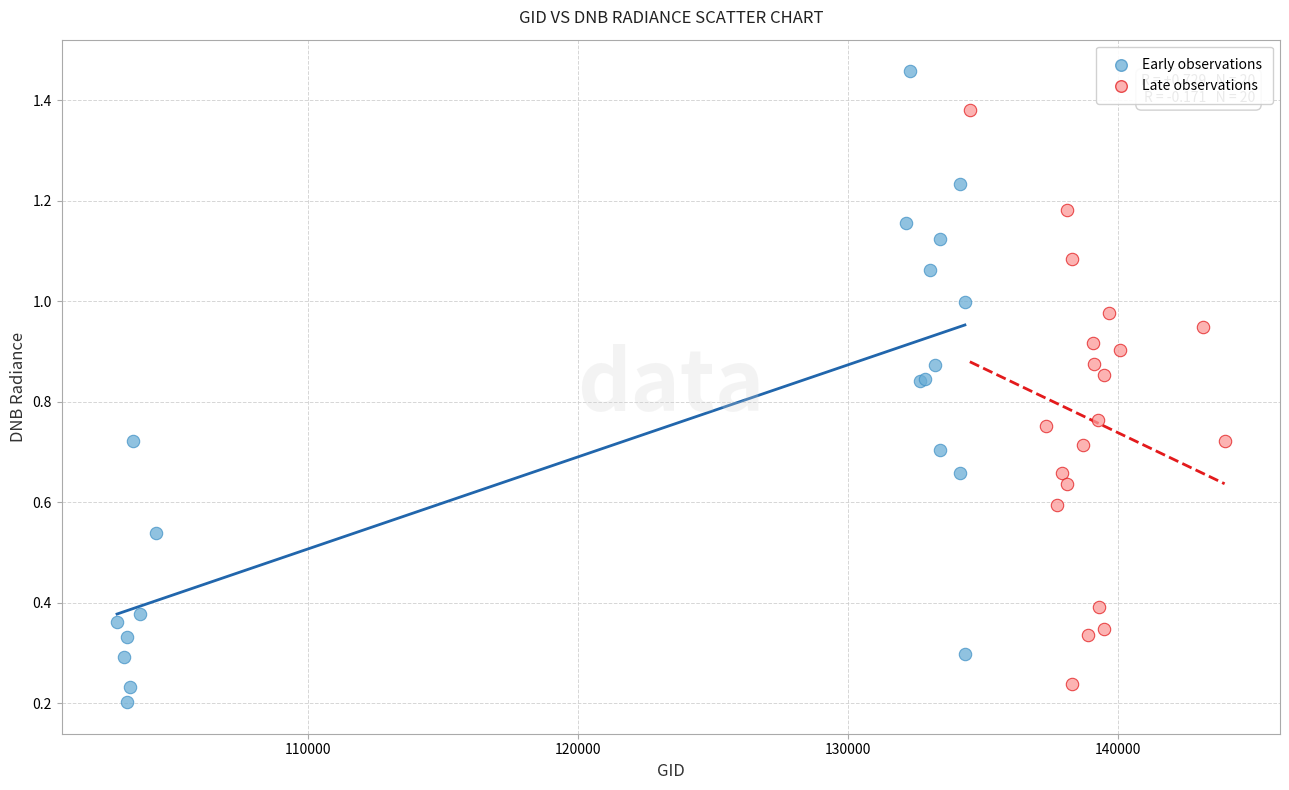

Which series has the largest Y range (max minus min)?

Early observations